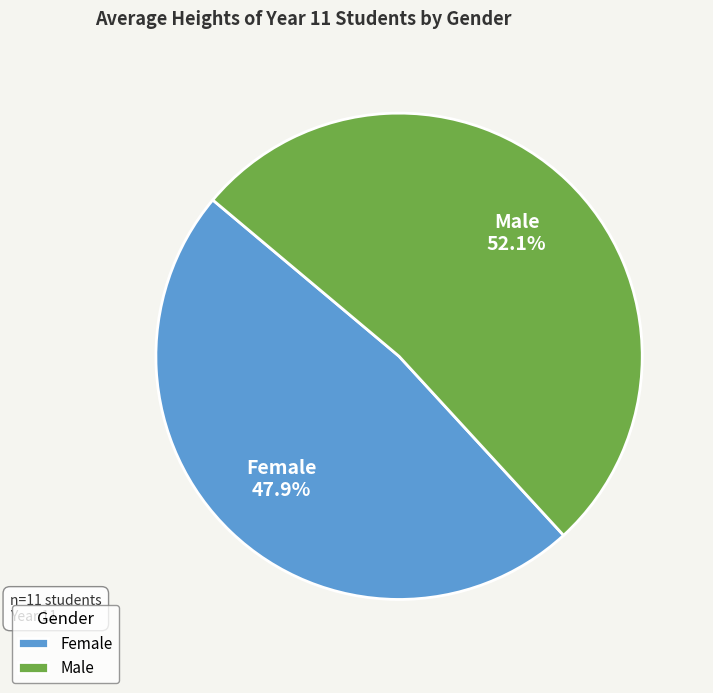

How many segments does this pie chart have?

2